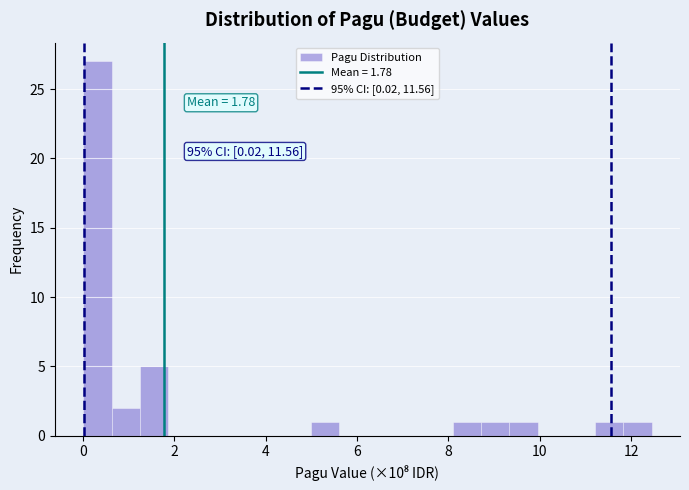

Read against the x-axis, roughly where is the centre of the tallest bar?

0.4